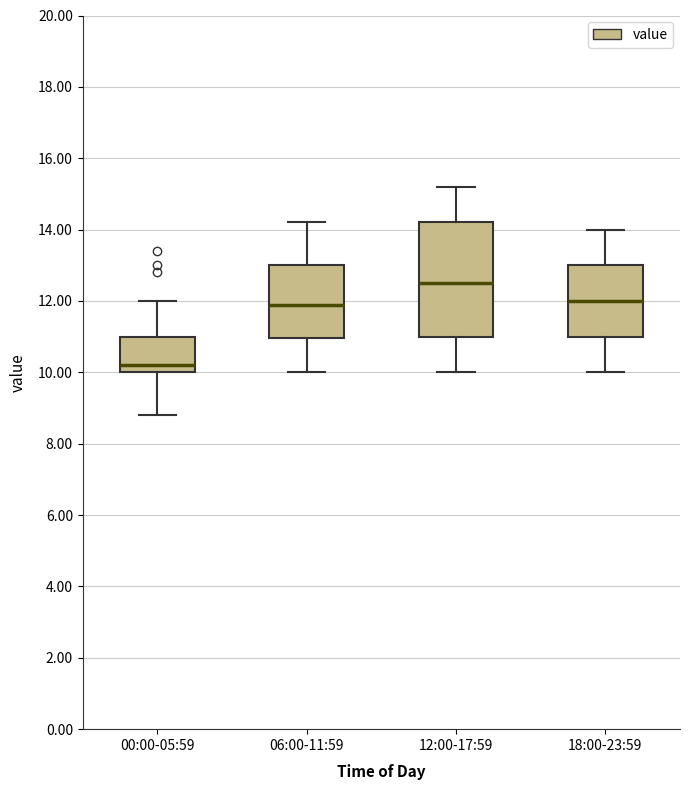

Which box is the tallest, from its lower edge to its upper edge?

12:00-17:59